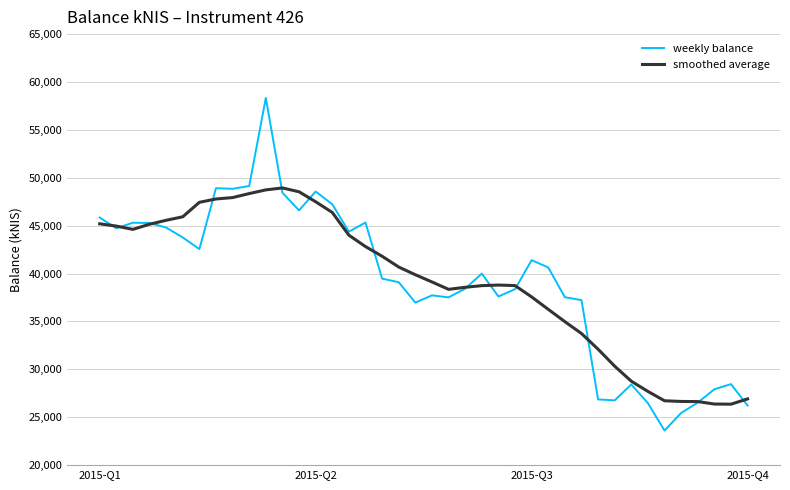

At how many categories does at least one series exceed 43315?

17